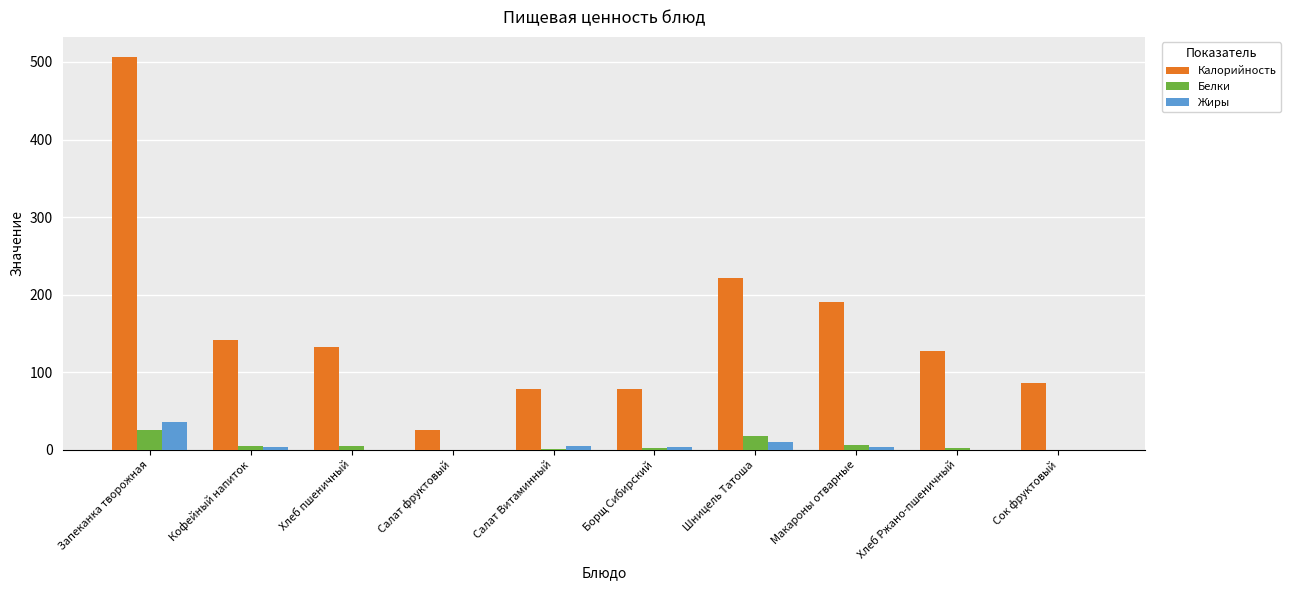

Does the chart contain stacked bars?

No